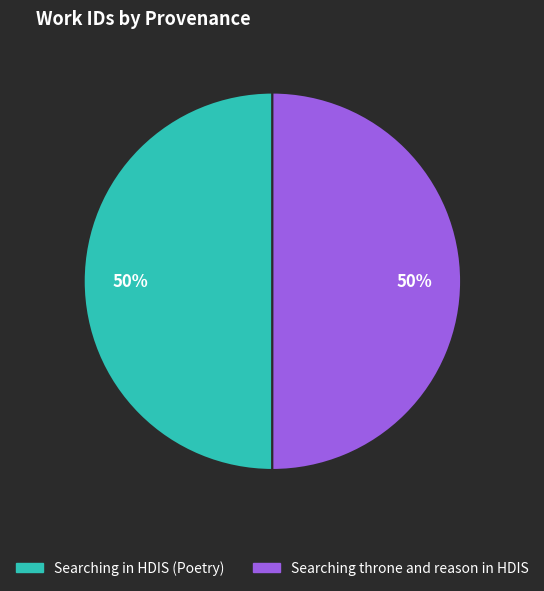

How many segments does this pie chart have?

2